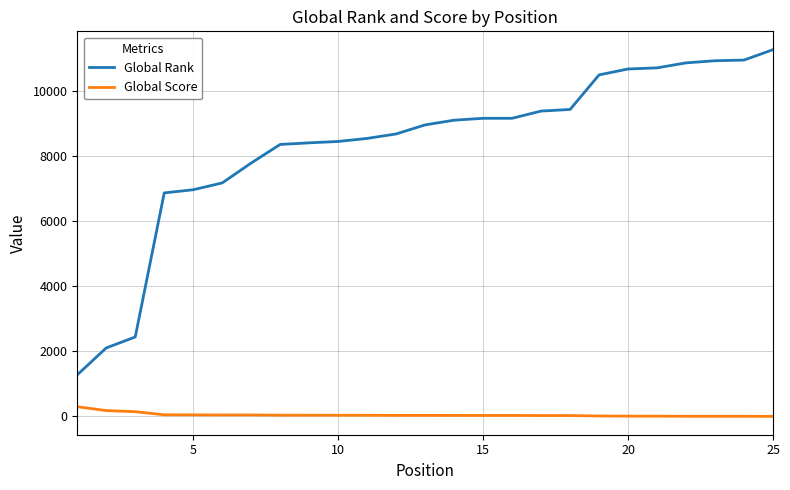

What are all the series names shown in the legend?

Global Rank, Global Score